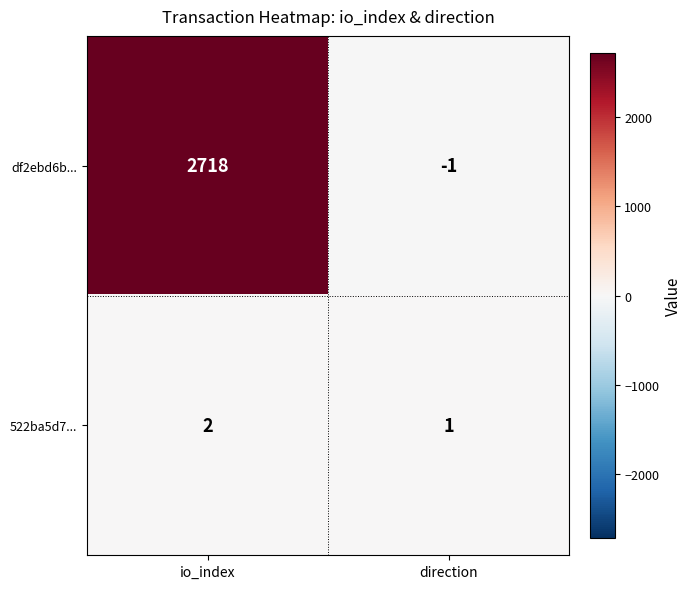

At which category does the chart reach its minimum across all series?

direction